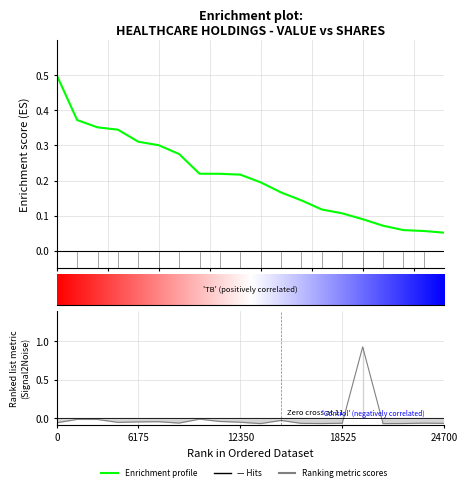

What is the smallest value displayed?

-0.1